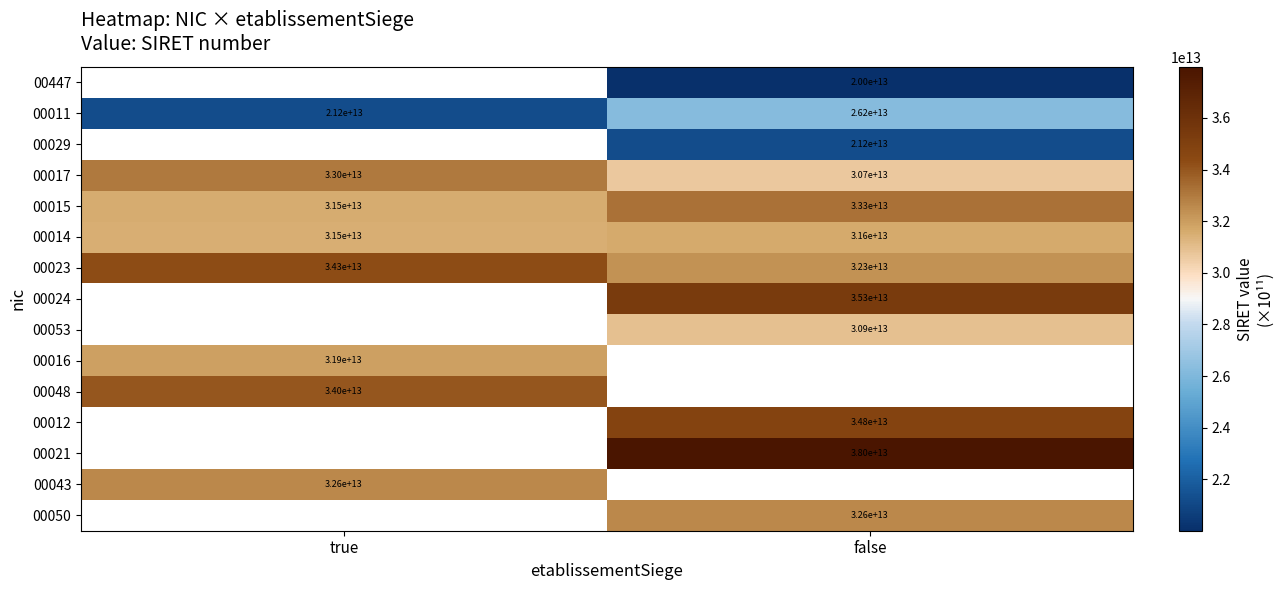

Is the value of 00023 at true greater than the value of 00014 at false?

Yes